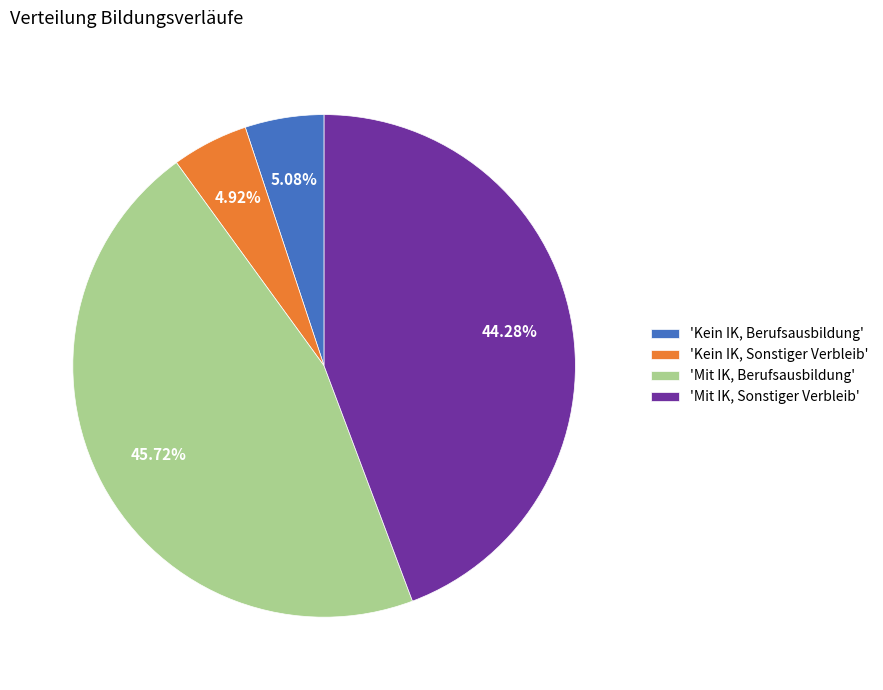

Which category has the biggest portion of the pie?

'Mit IK, Berufsausbildung'